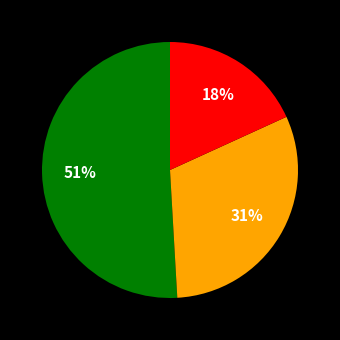

Is there a majority slice in this chart?

Yes